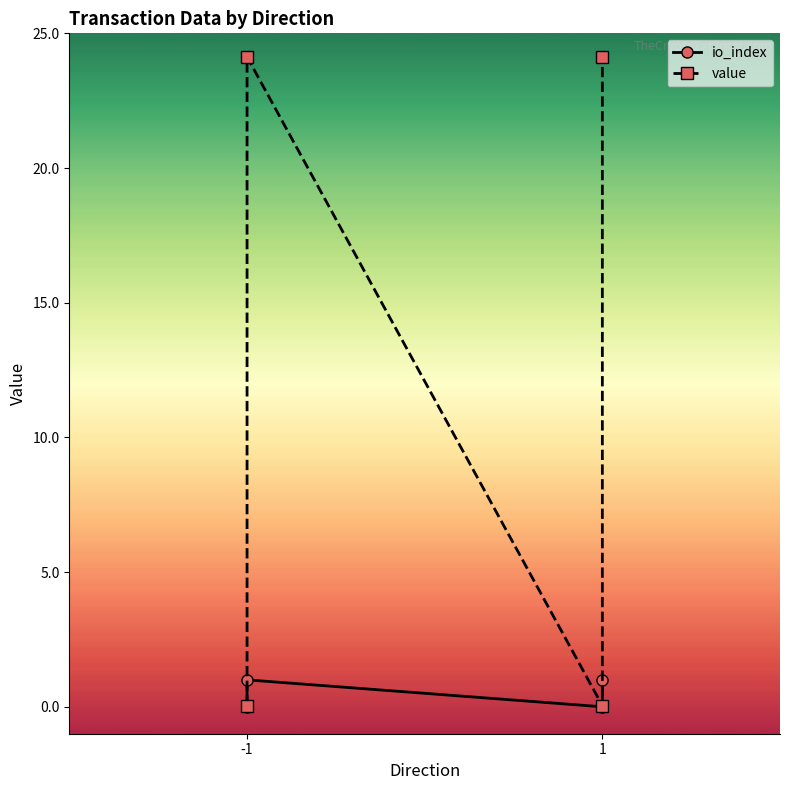

Where is the first local maximum for io_index?

-1